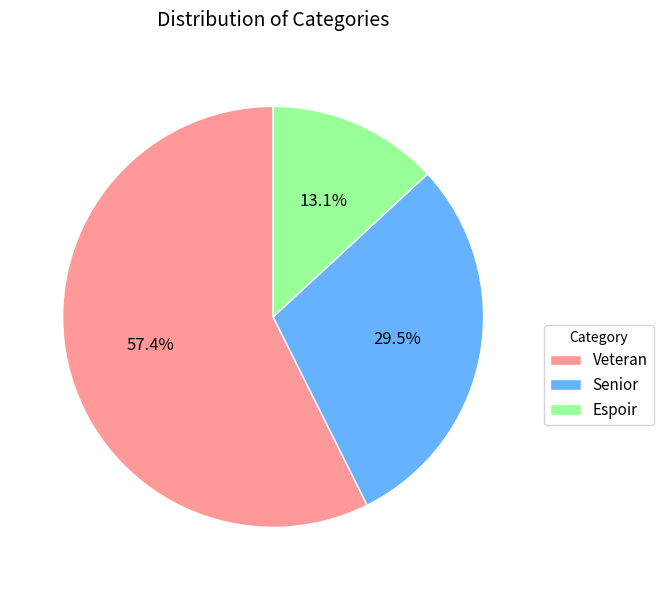

To the nearest percent, what is the average slice percentage?

33%